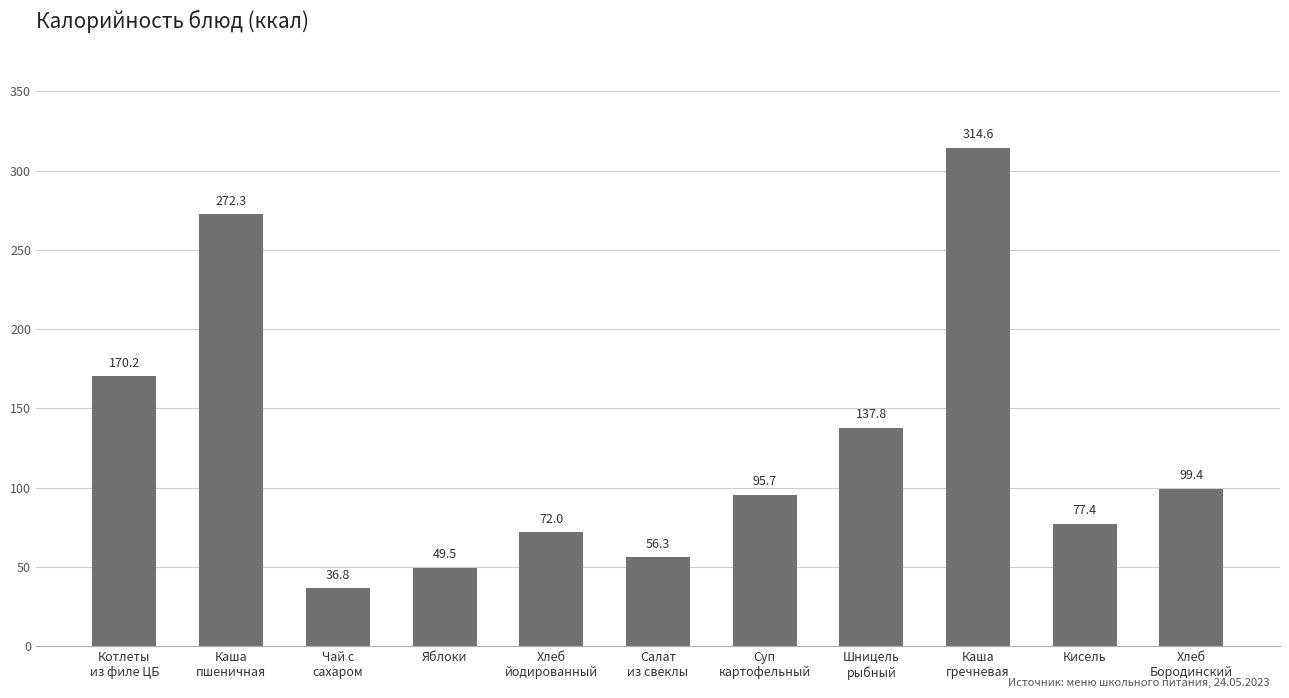

What position from the left is Котлеты
из филе ЦБ?

1